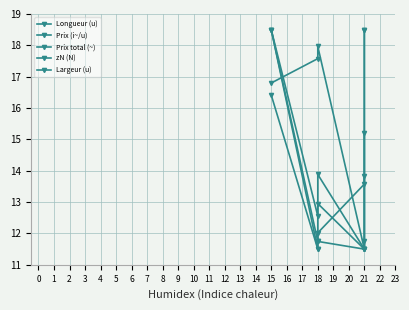

What is the average value of the Largeur (u) series?

13.0